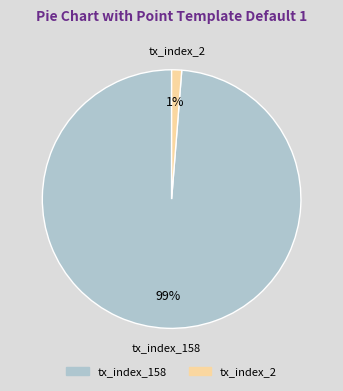

Is the sum of tx_index_158 and tx_index_2 greater than half?

Yes